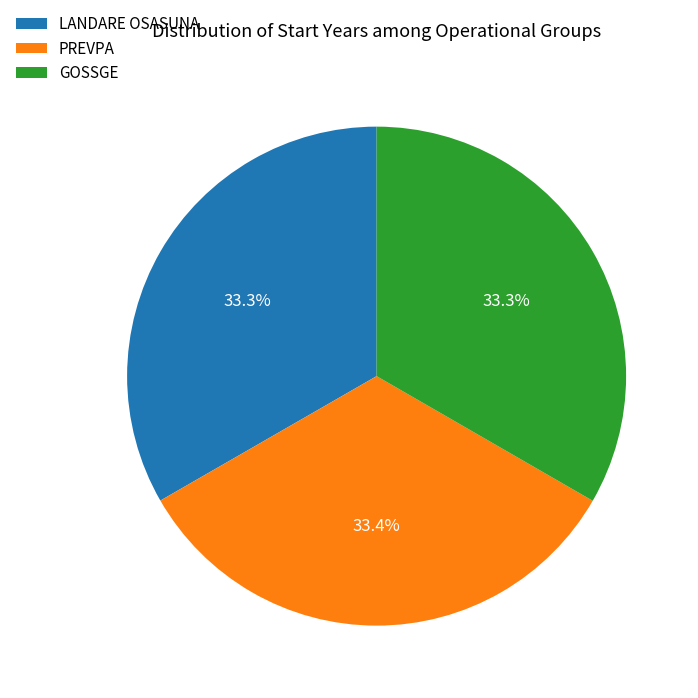

What percentage do LANDARE OSASUNA and GOSSGE together represent?

66.6%